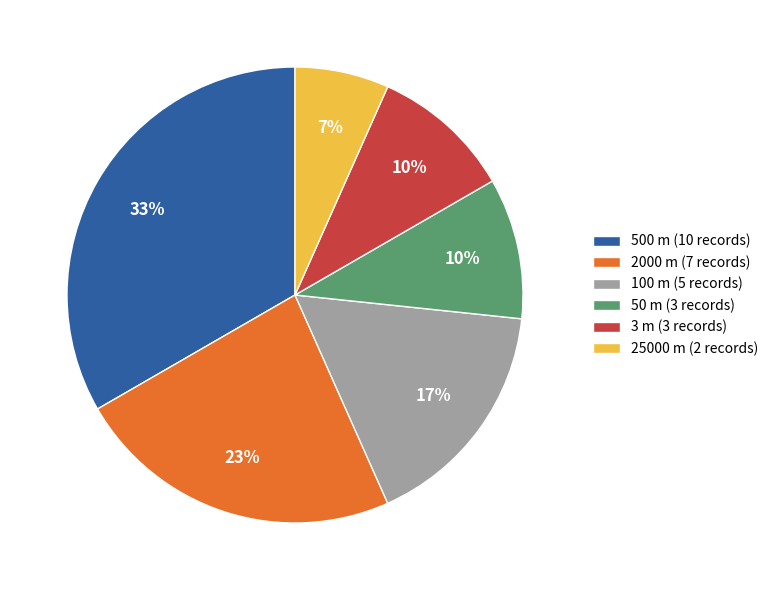

To the nearest percent, what is the difference between the 3 m (3 records) and 25000 m (2 records) slice percentages?

3%